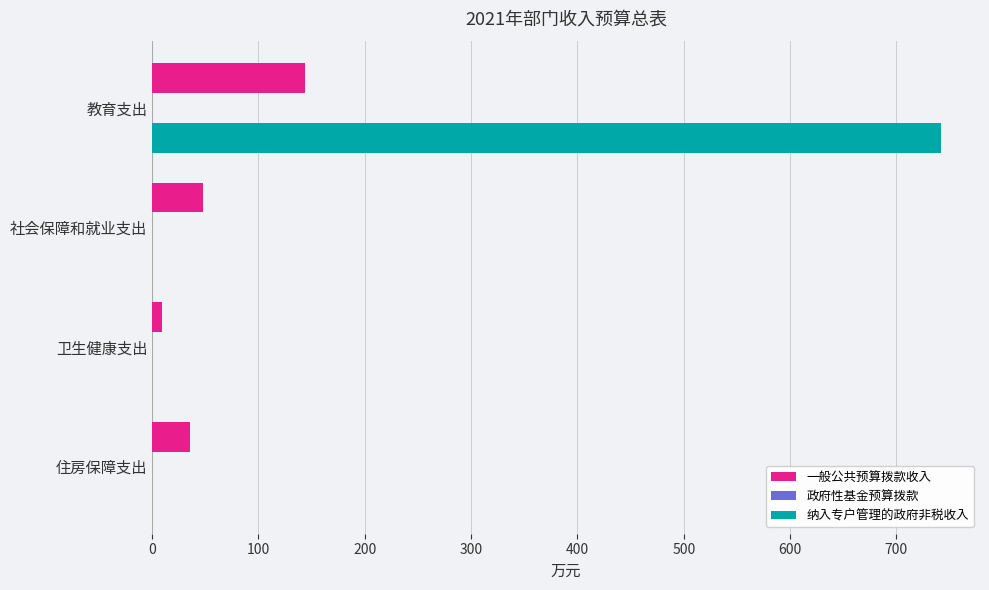

What is the average value of the 纳入专户管理的政府非税收入 series?

185.4